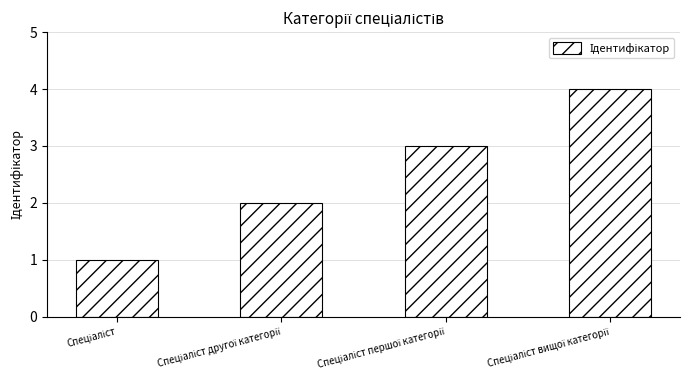

Are the bars horizontal?

No